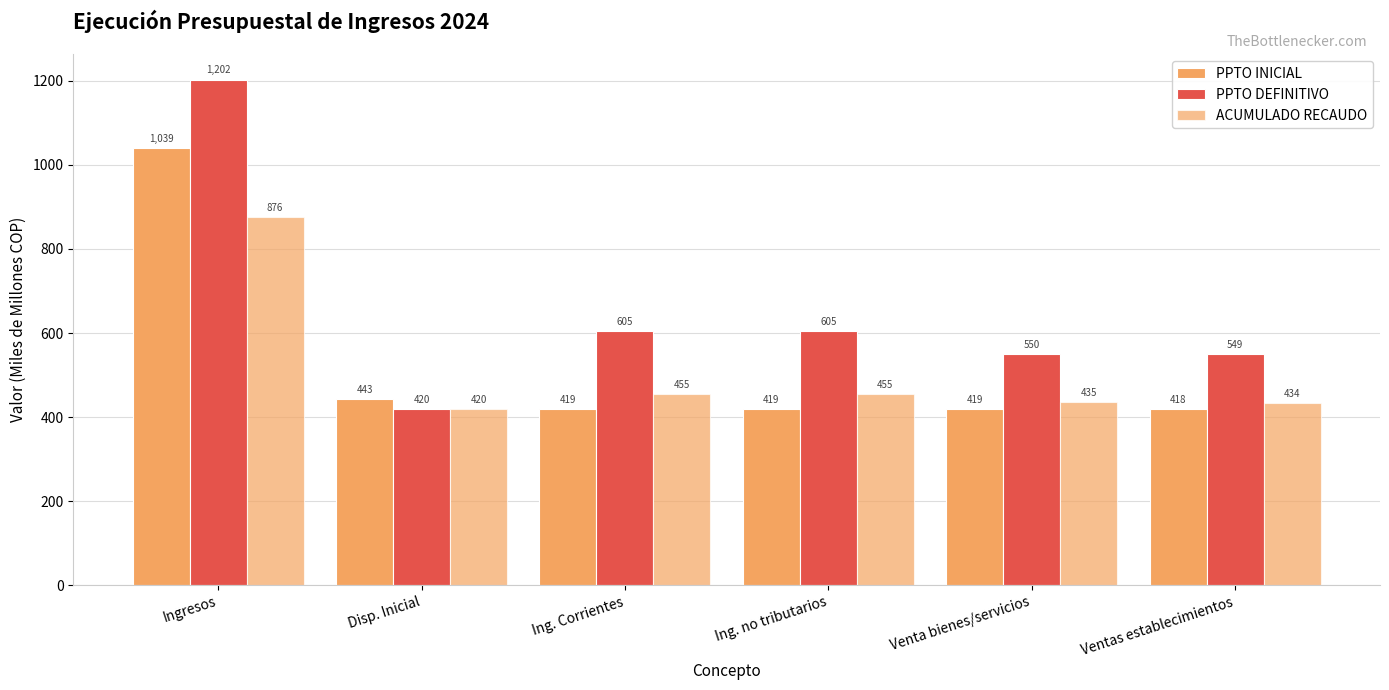

What is the difference between the ACUMULADO RECAUDO values at Ingresos and Ing. no tributarios?

420.2